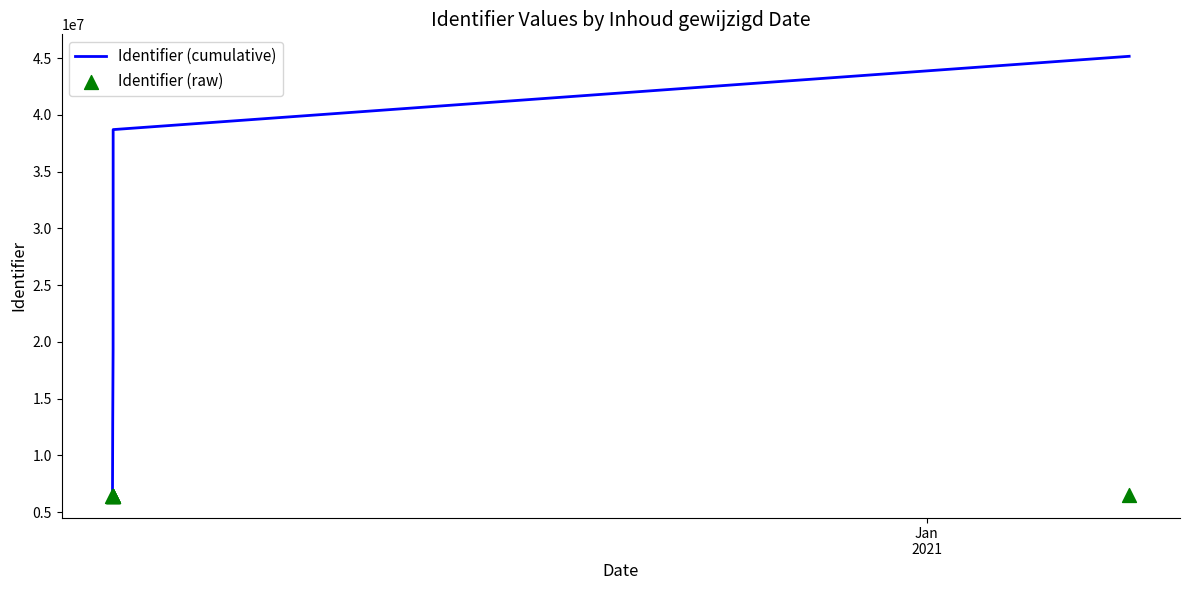

What are all the series names shown in the legend?

Identifier (cumulative), Identifier (raw)